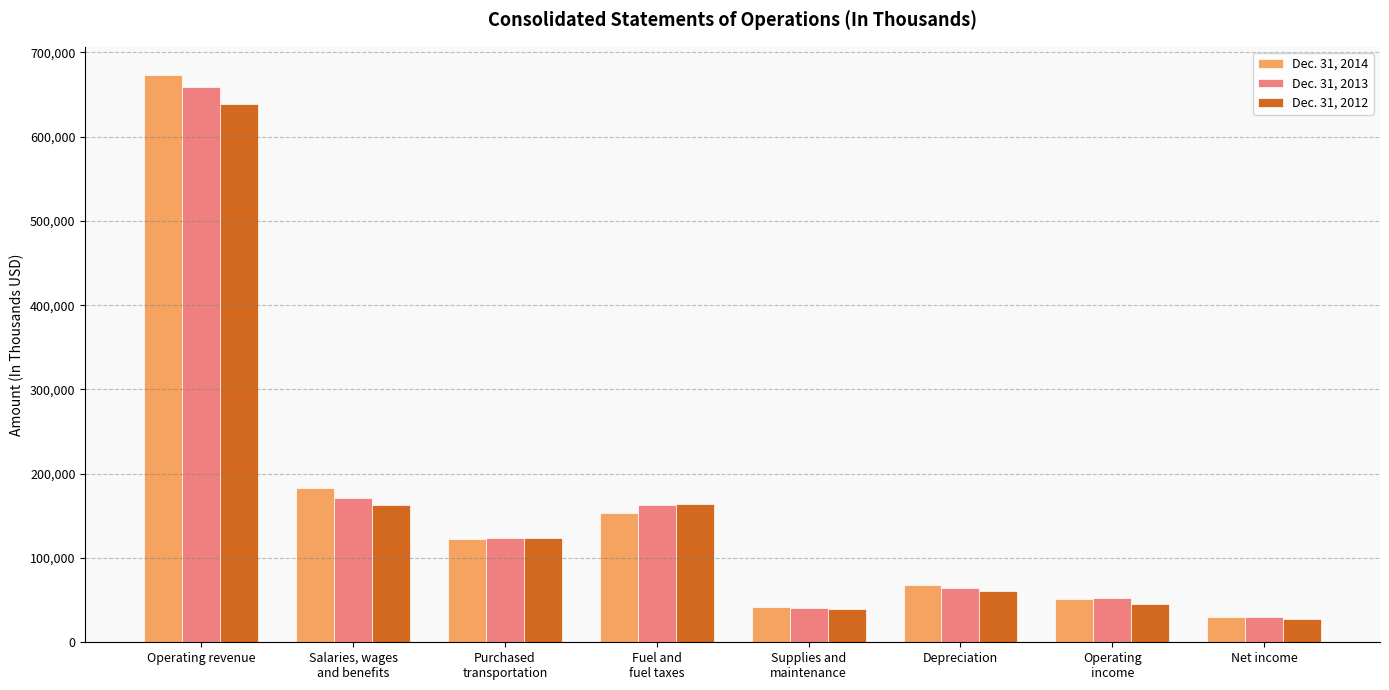

What is the total value across all series at Net income?

87248